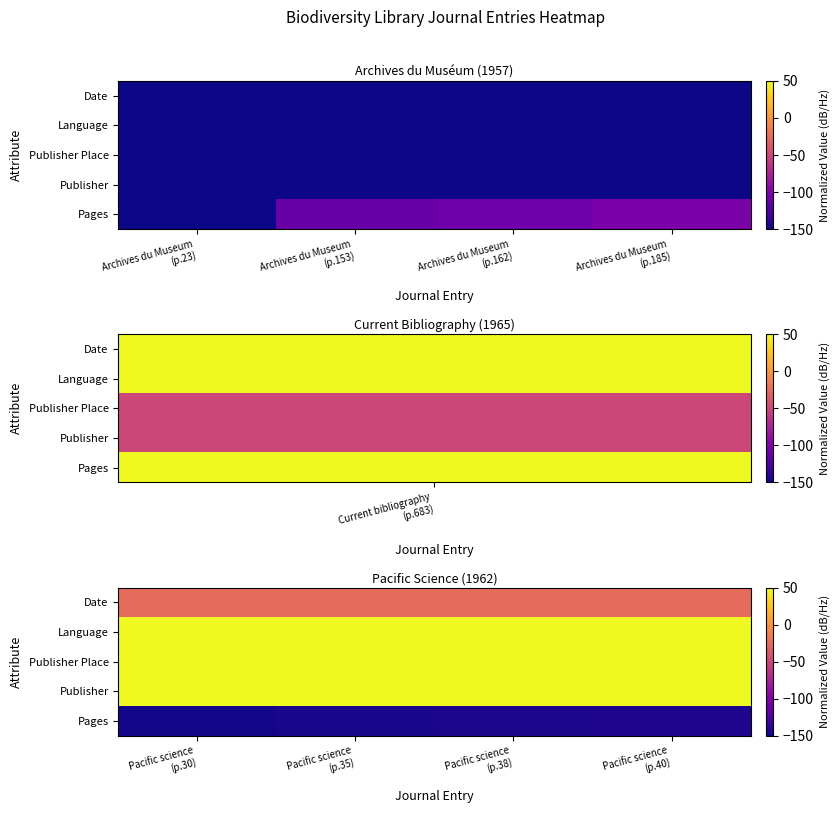

Rank the categories by Language value from highest to lowest.

Pacific science (p.30), Pacific science (p.35), Pacific science (p.38), Pacific science (p.40)